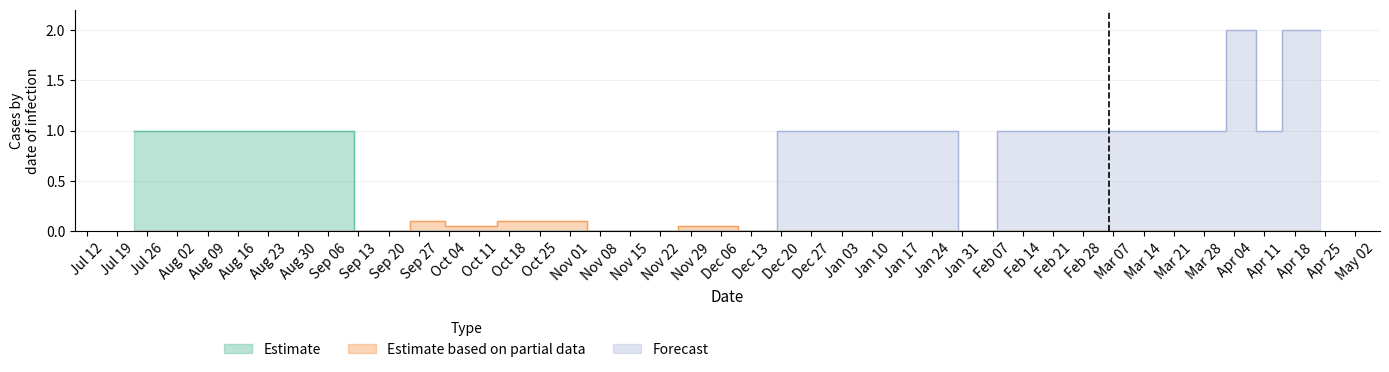

At 6, list the series in order from largest to smallest.

Estimate, Estimate based on partial data, Forecast